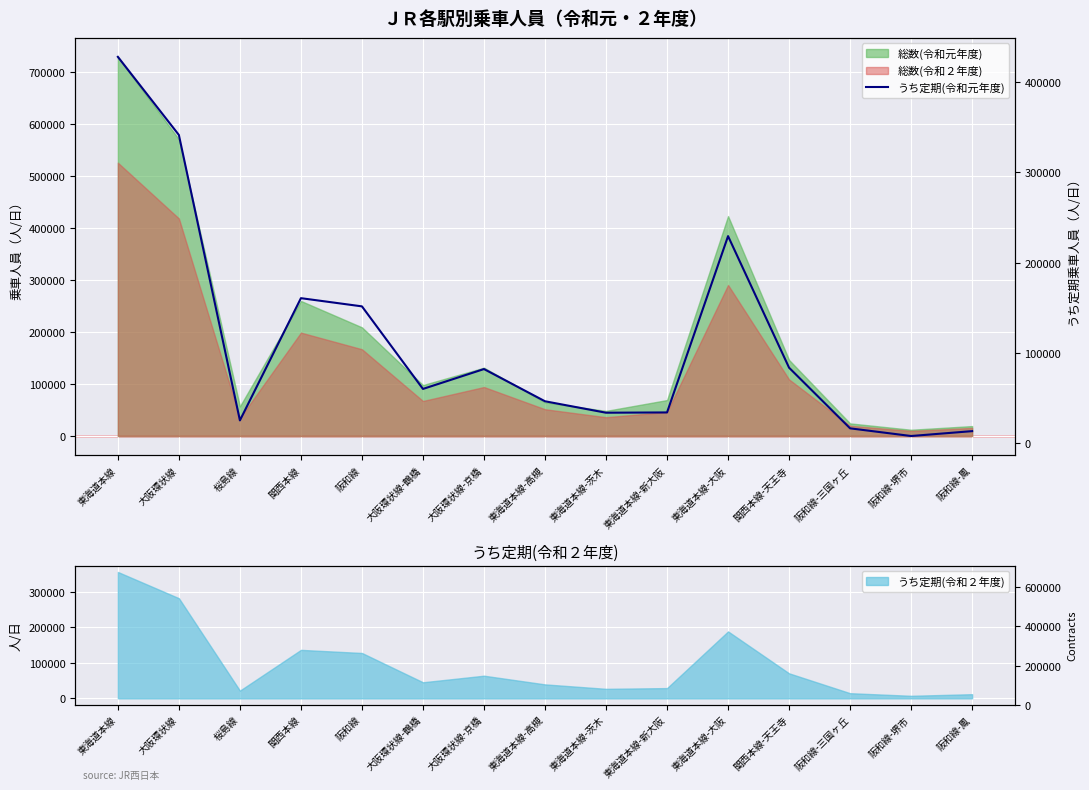

What is the ratio of the value at 阪和線-堺市 to the value at 関西本線?

0.1